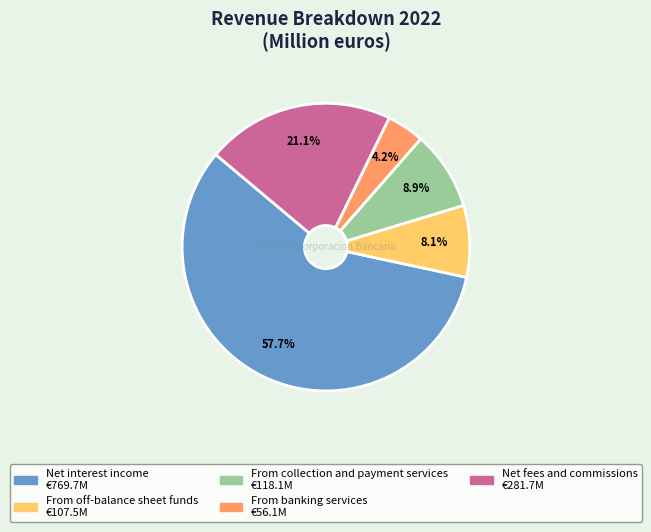

Which category has the smallest portion of the pie?

From banking services